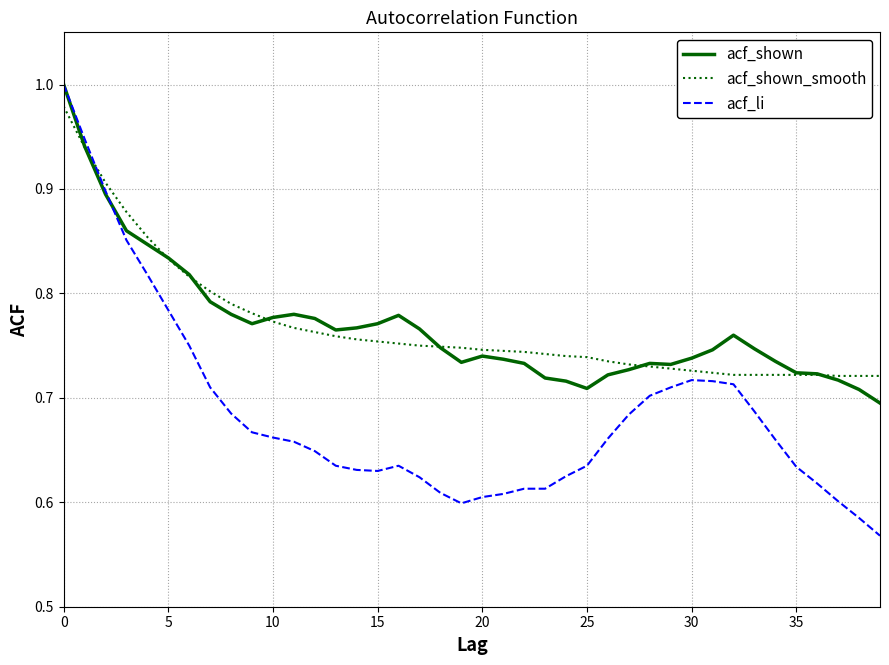

Which series has the largest range (max minus min)?

acf_li